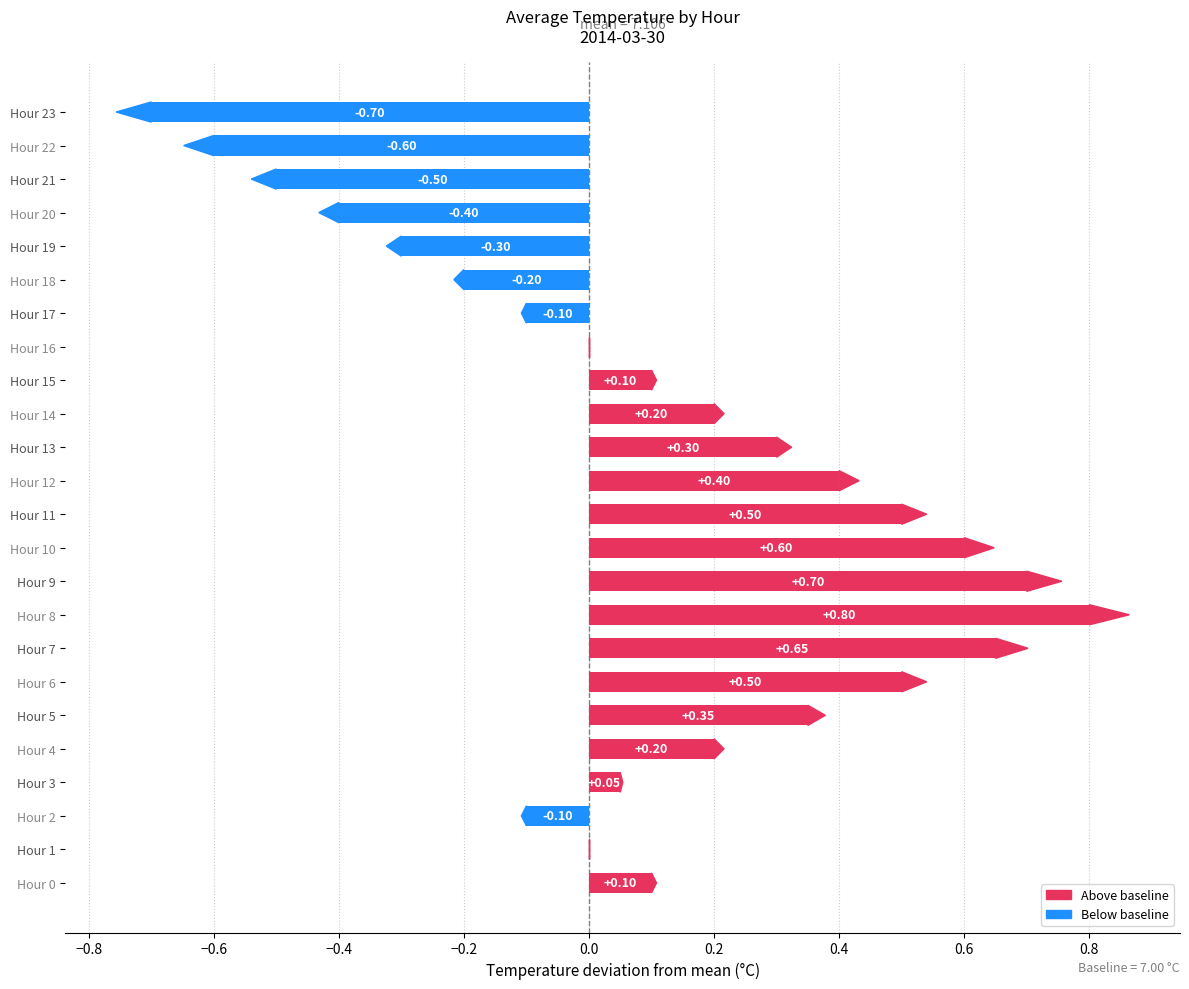

What is the sum of the values at Hour 21 and Hour 4?

-0.3